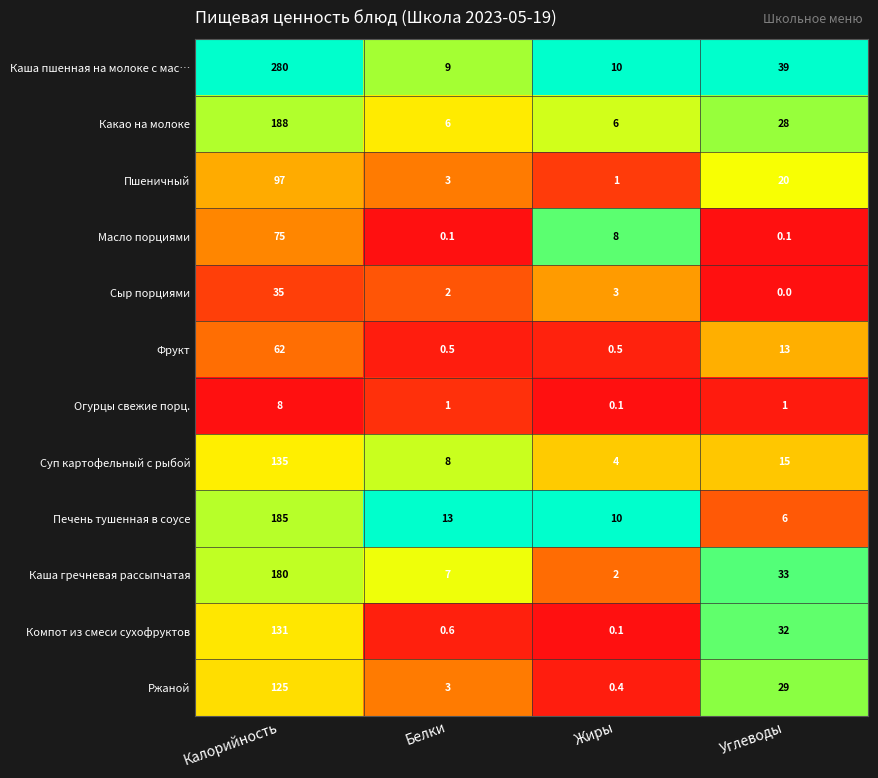

Which category has the lowest value in the Печень тушенная в соусе series?

Углеводы